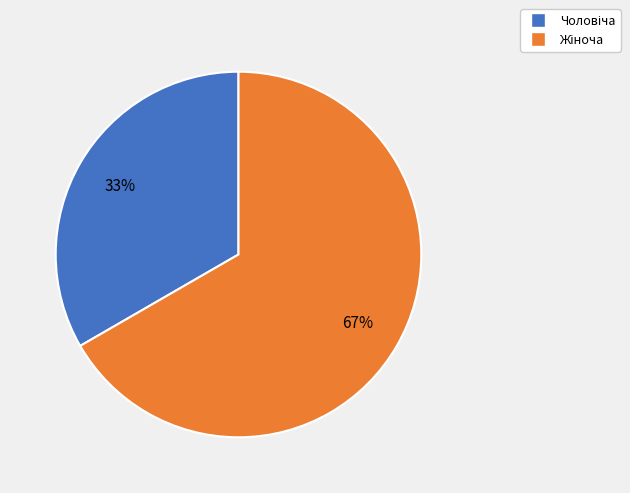

Is there any slice that represents more than half of the pie?

Yes